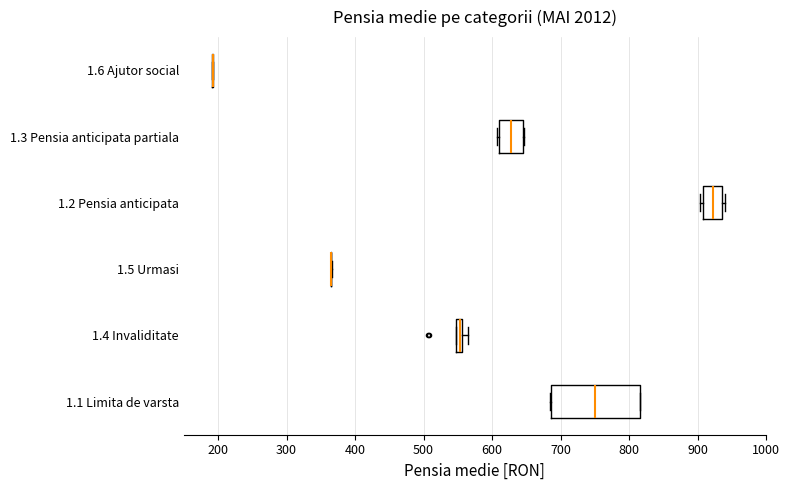

Comparing the boxes themselves (not the whiskers), which one is the widest?

1.1 Limita de varsta